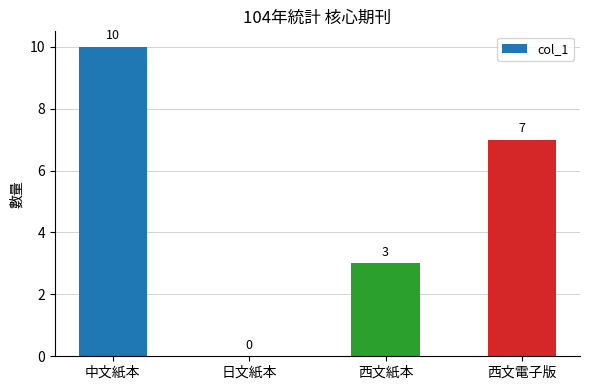

Reading left to right, what are all the values shown in this chart?

中文紙本=10	日文紙本=0	西文紙本=3	西文電子版=7